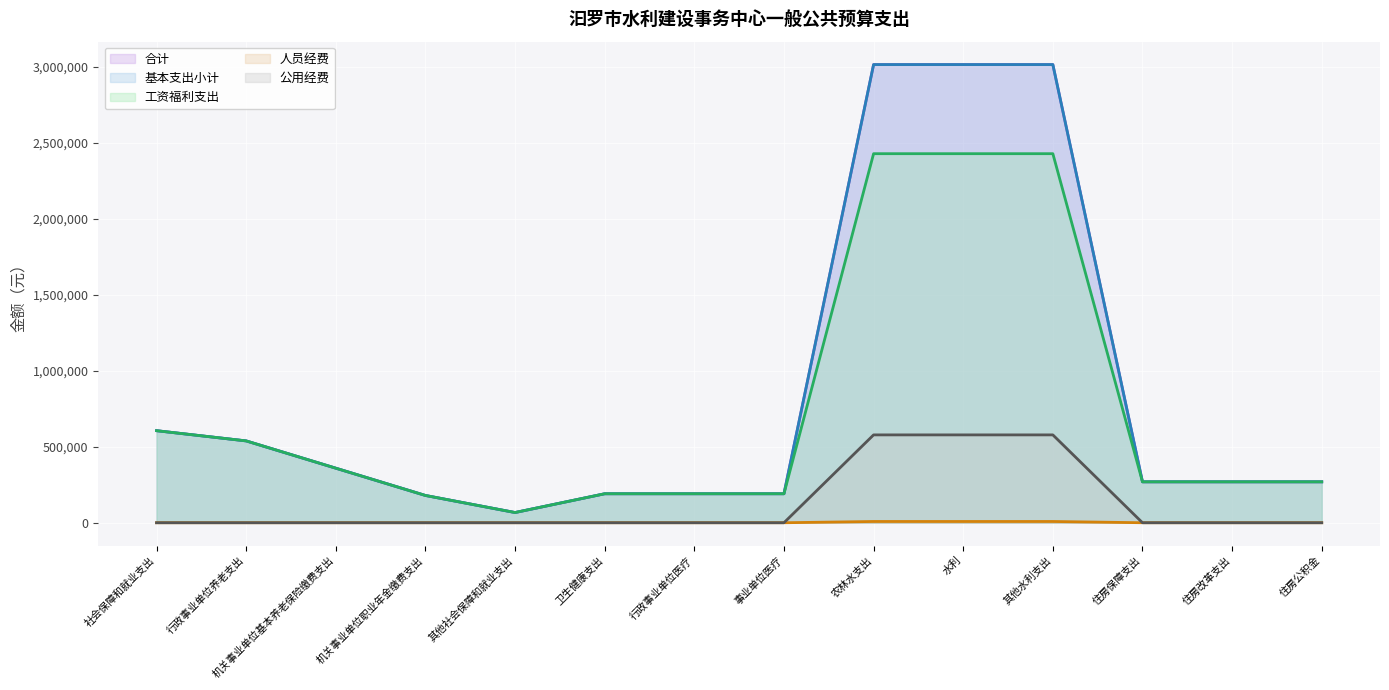

How many lines are shown in the chart?

5